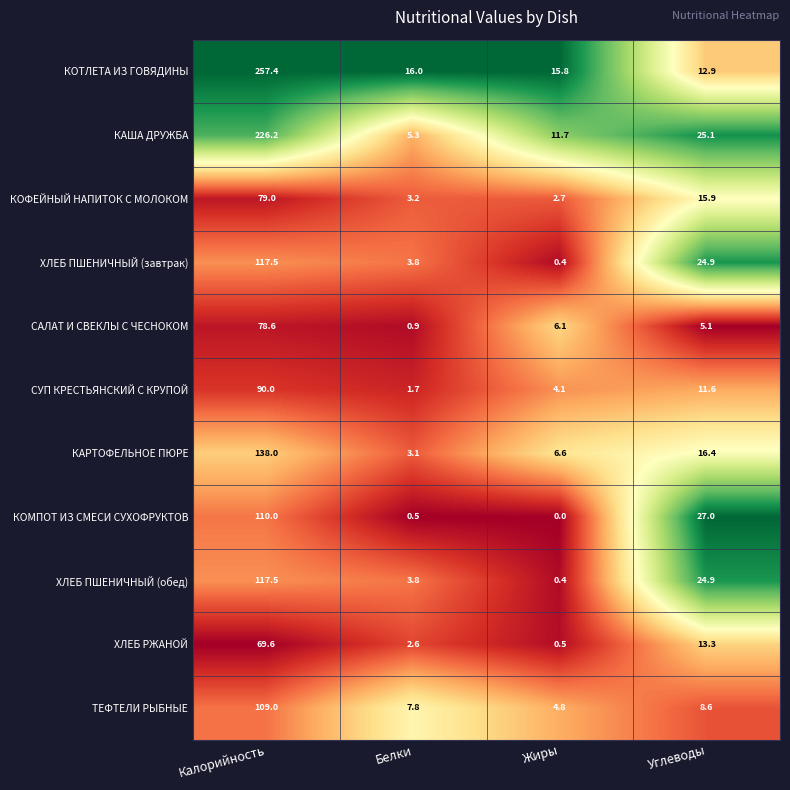

What is the sum of all ХЛЕБ ПШЕНИЧНЫЙ (обед) values?

146.6